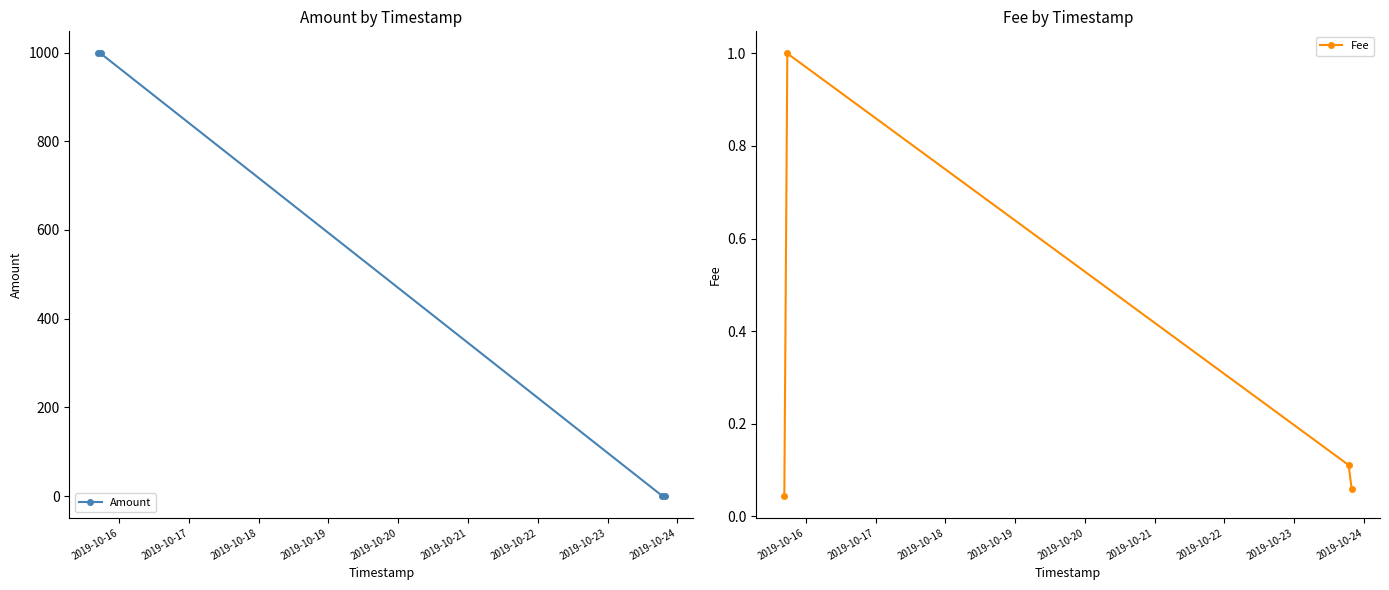

True or false: Fee has more than 1 points higher than both neighbors.

False